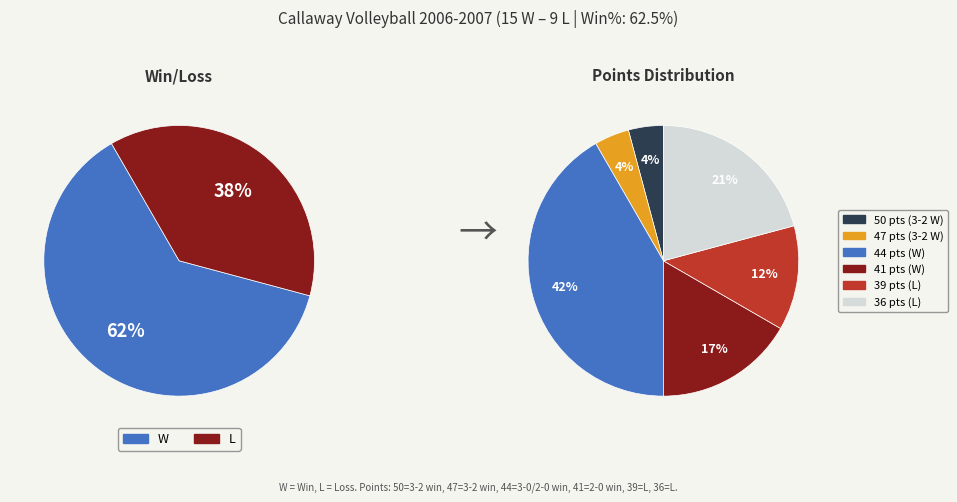

Count the number of slices in the pie.

2